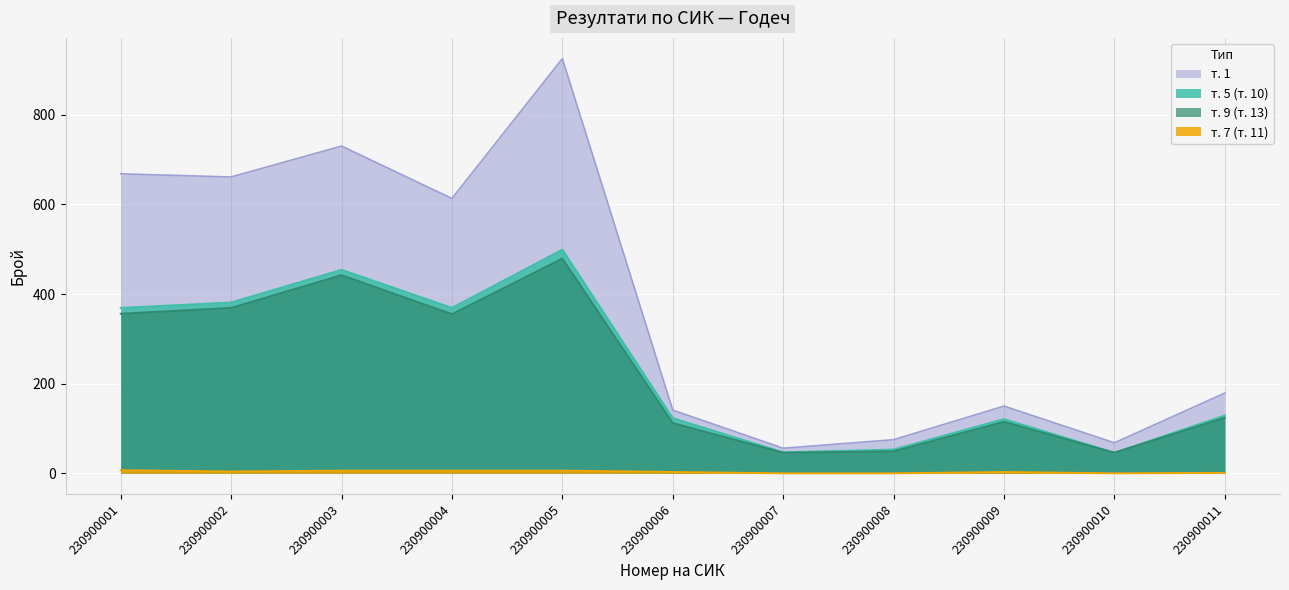

Rank the categories by т. 7 (т. 11) value from lowest to highest.

230900007, 230900008, 230900010, 230900011, 230900006, 230900009, 230900002, 230900003, 230900004, 230900005, 230900001